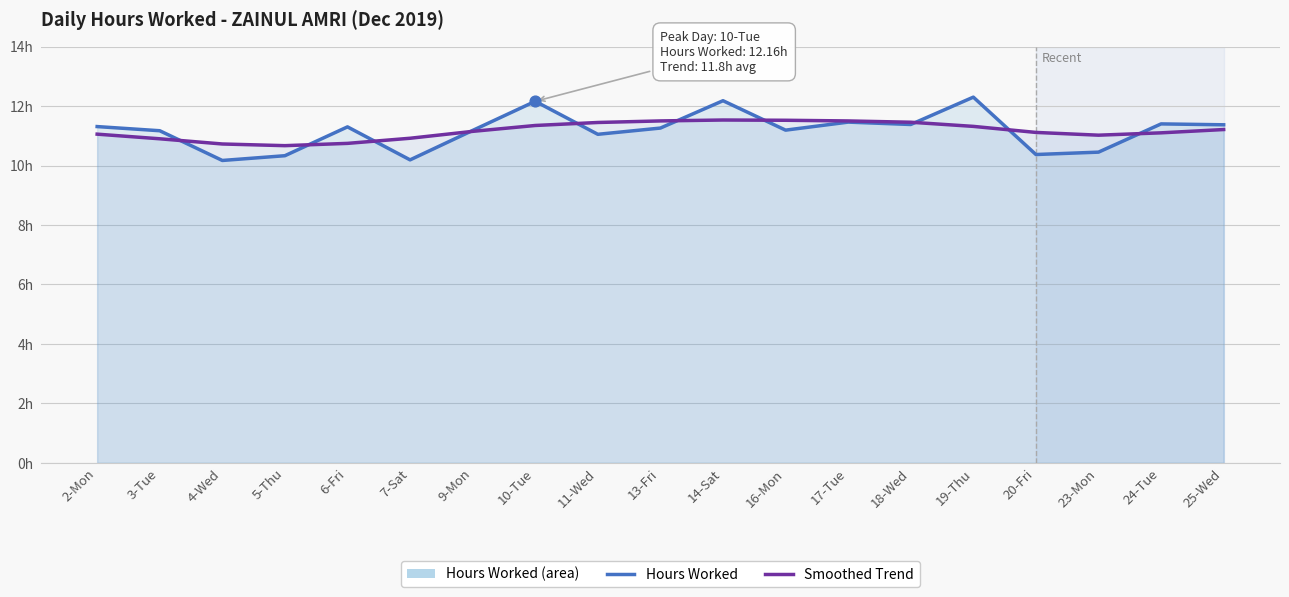

Which series has the largest Y range (max minus min)?

Hours Worked